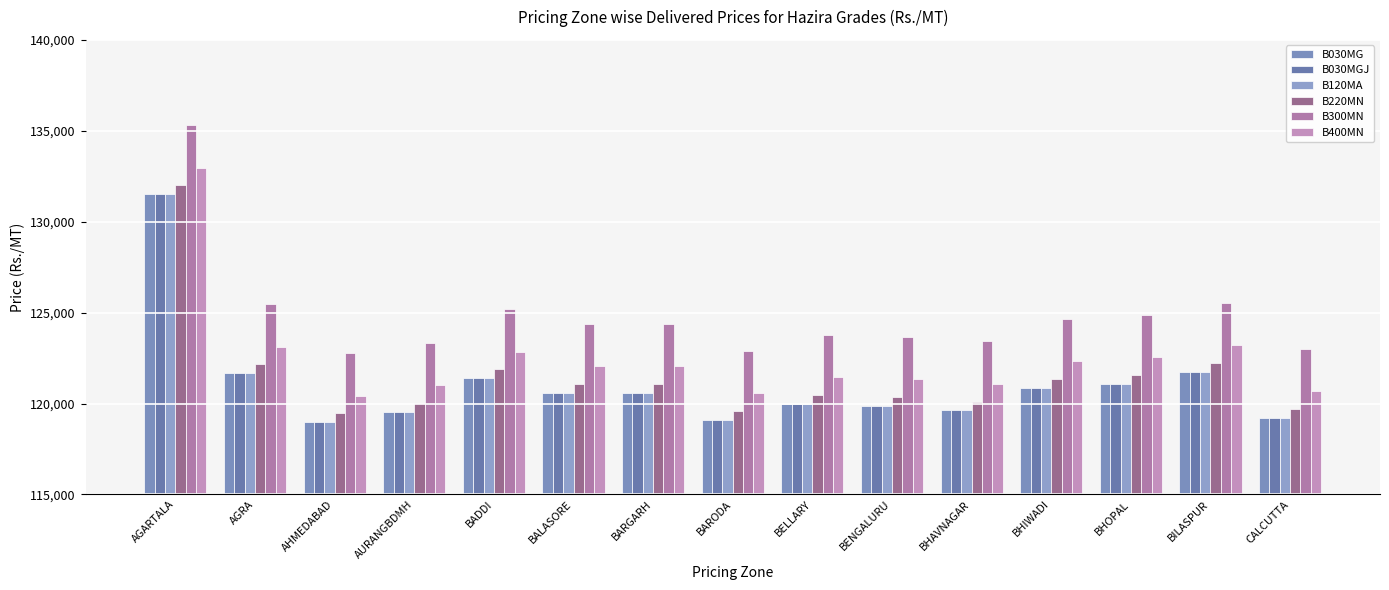

What is the value of the B400MN bar at the 12th from the left?

122327